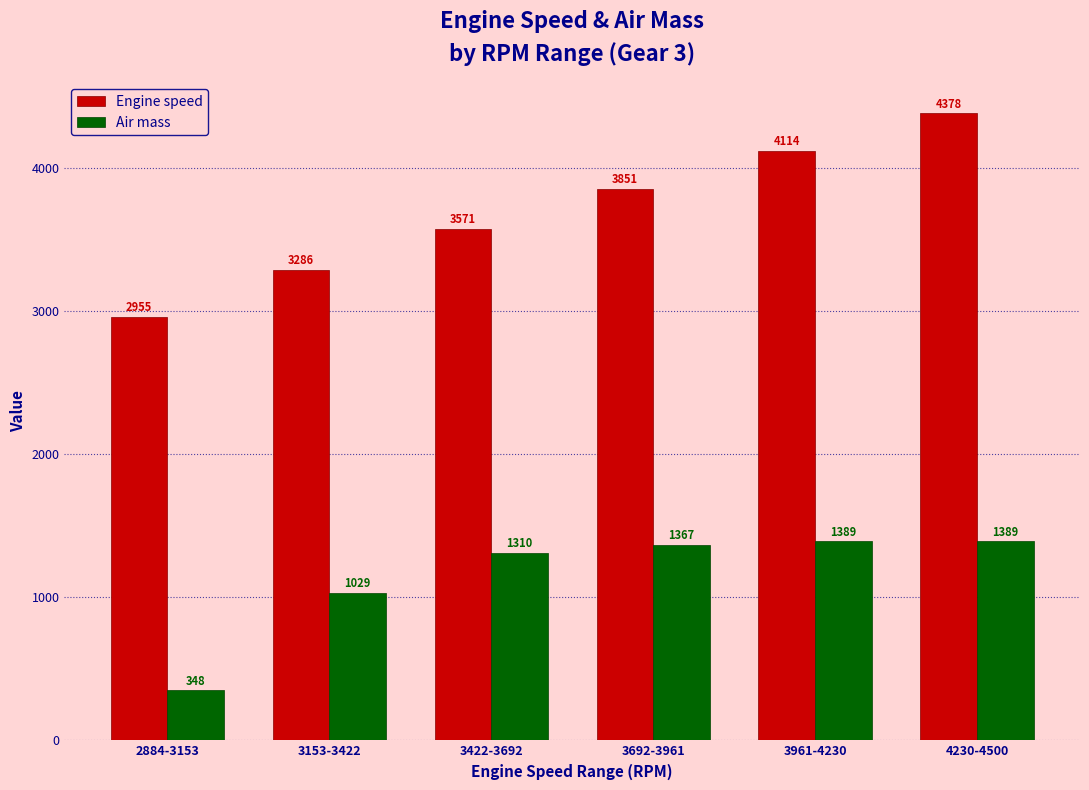

Rank the series by their average value, from lowest to highest.

Air mass, Engine speed